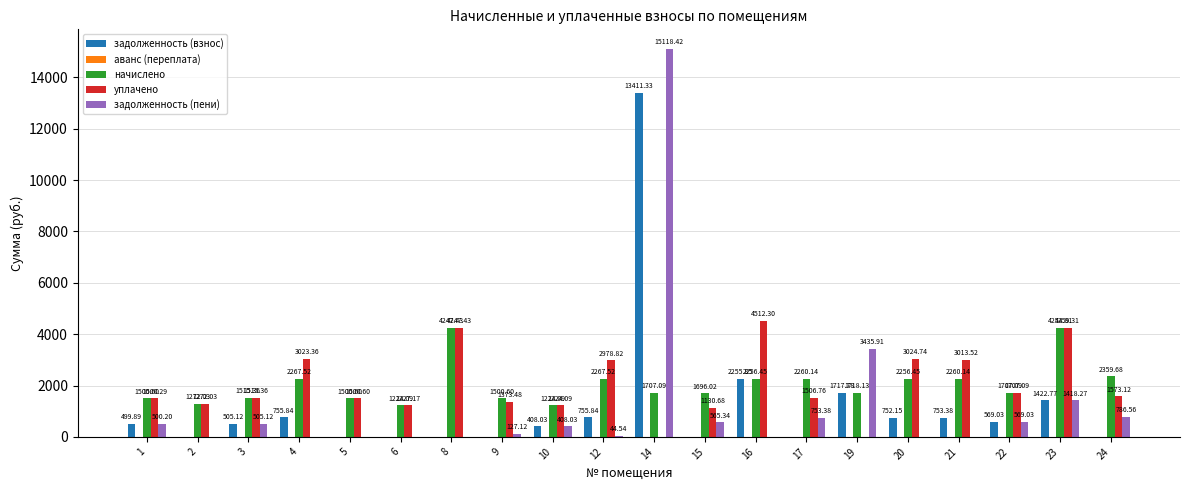

Which series changed the most between 4 and 10?

уплачено